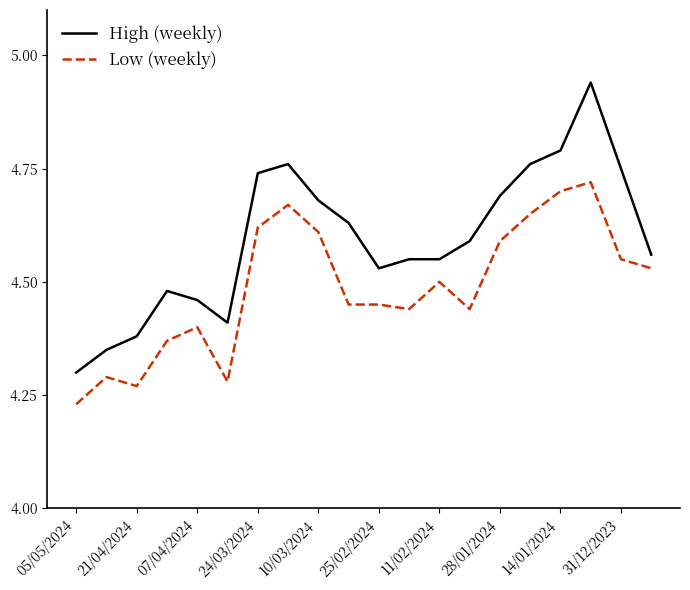

Which series has the widest spread of values?

High (weekly)